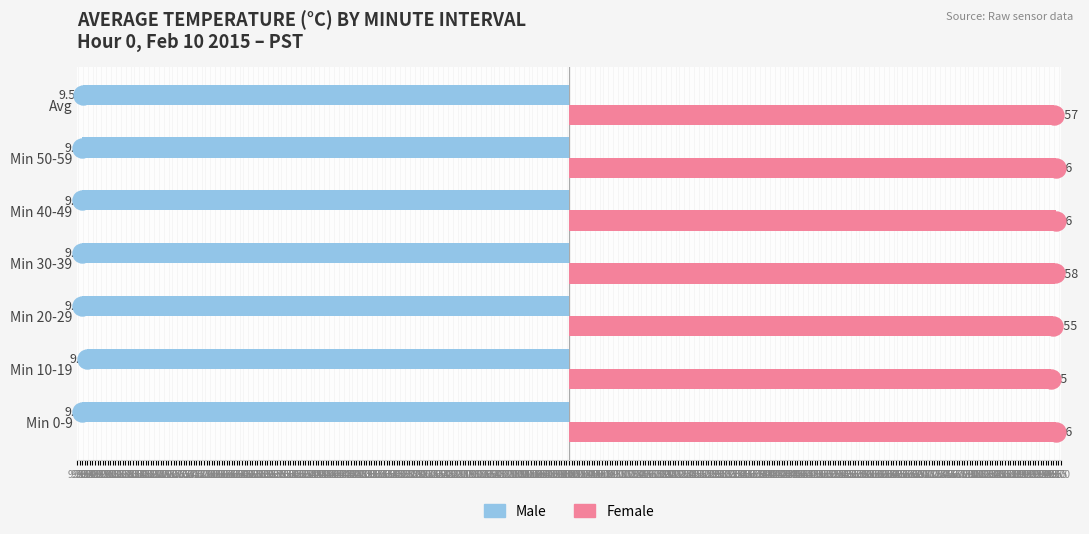

What are all the series names shown in the legend?

Male, Female